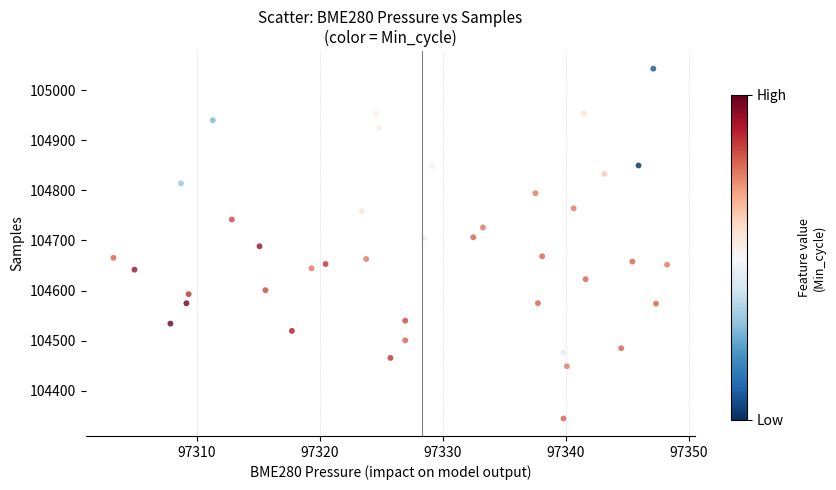

What is the range of X values (max minus min)?

45.0